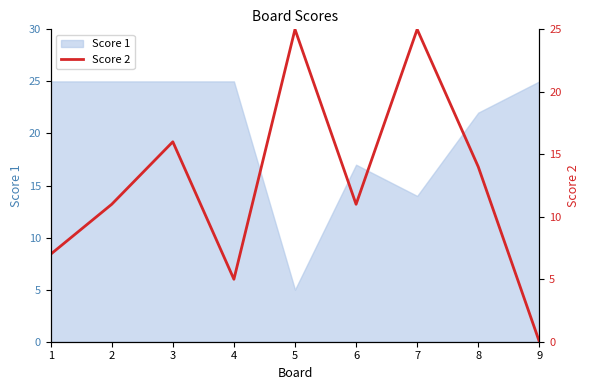

Where is the data nearest to the value 12?

2